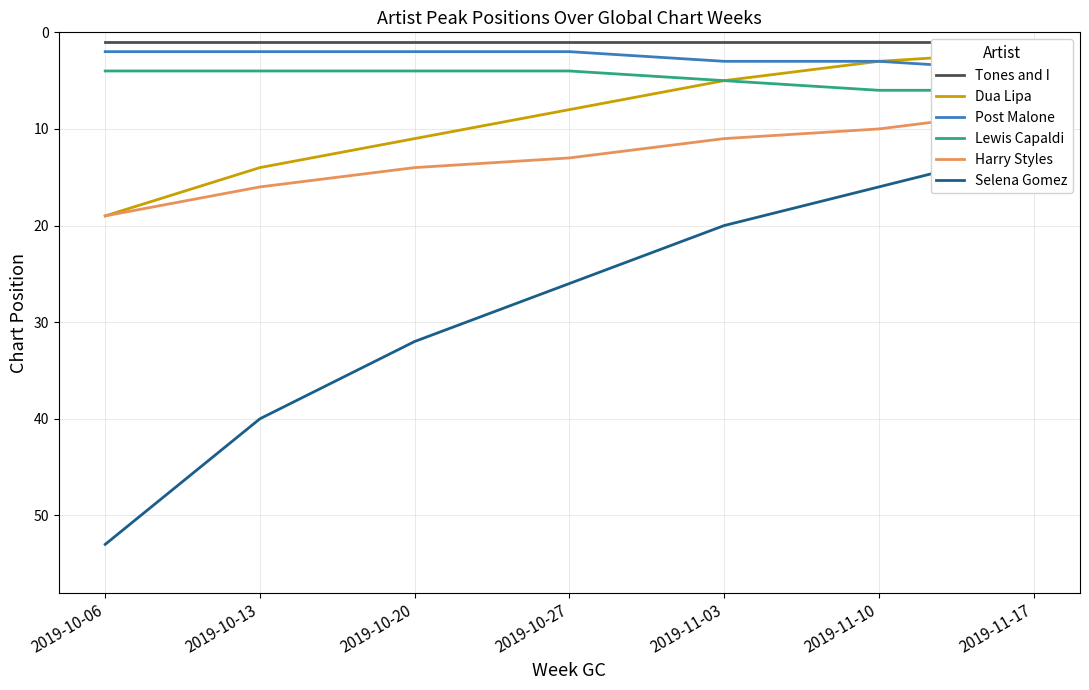

Reading left to right, extract all data points from this chart.

Tones and I: 2019-10-06=1	2019-10-13=1	2019-10-20=1	2019-10-27=1	2019-11-03=1	2019-11-10=1	2019-11-17=1
Dua Lipa: 2019-10-06=19	2019-10-13=14	2019-10-20=11	2019-10-27=8	2019-11-03=5	2019-11-10=3	2019-11-17=2
Post Malone: 2019-10-06=2	2019-10-13=2	2019-10-20=2	2019-10-27=2	2019-11-03=3	2019-11-10=3	2019-11-17=4
Lewis Capaldi: 2019-10-06=4	2019-10-13=4	2019-10-20=4	2019-10-27=4	2019-11-03=5	2019-11-10=6	2019-11-17=6
Harry Styles: 2019-10-06=19	2019-10-13=16	2019-10-20=14	2019-10-27=13	2019-11-03=11	2019-11-10=10	2019-11-17=8
Selena Gomez: 2019-10-06=53	2019-10-13=40	2019-10-20=32	2019-10-27=26	2019-11-03=20	2019-11-10=16	2019-11-17=12